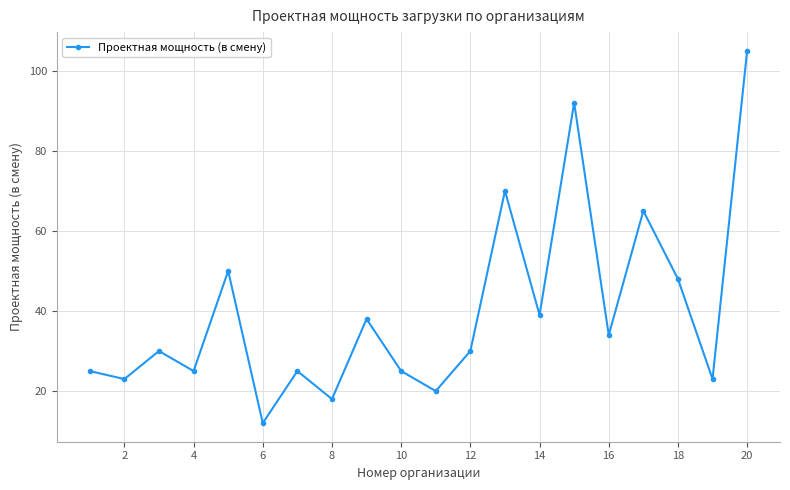

How many distinct data groups are displayed?

1